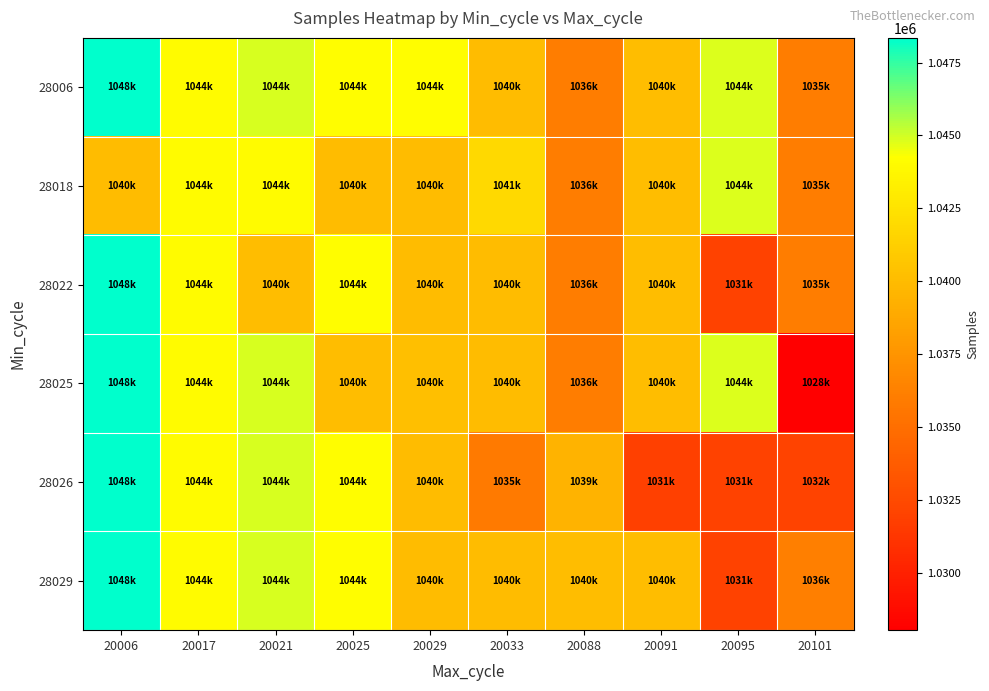

How many series are shown in this chart?

6